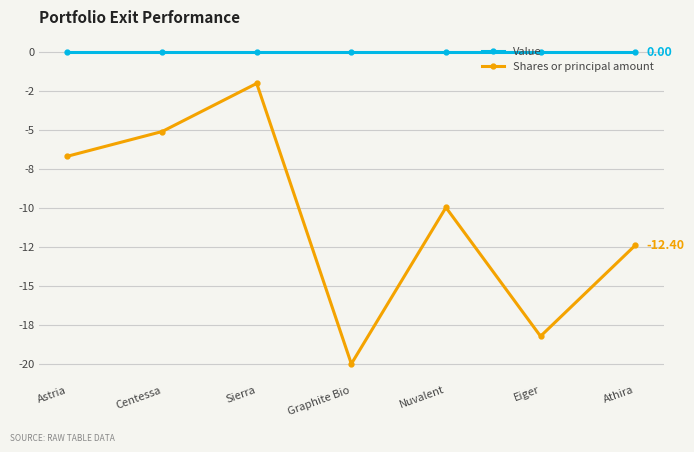

What are all the series names shown in the legend?

Value, Shares or principal amount